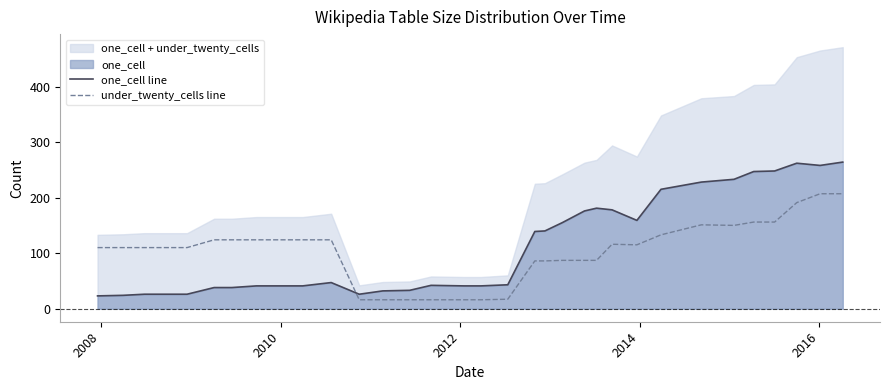

What is the lowest value of the one_cell line series?

23